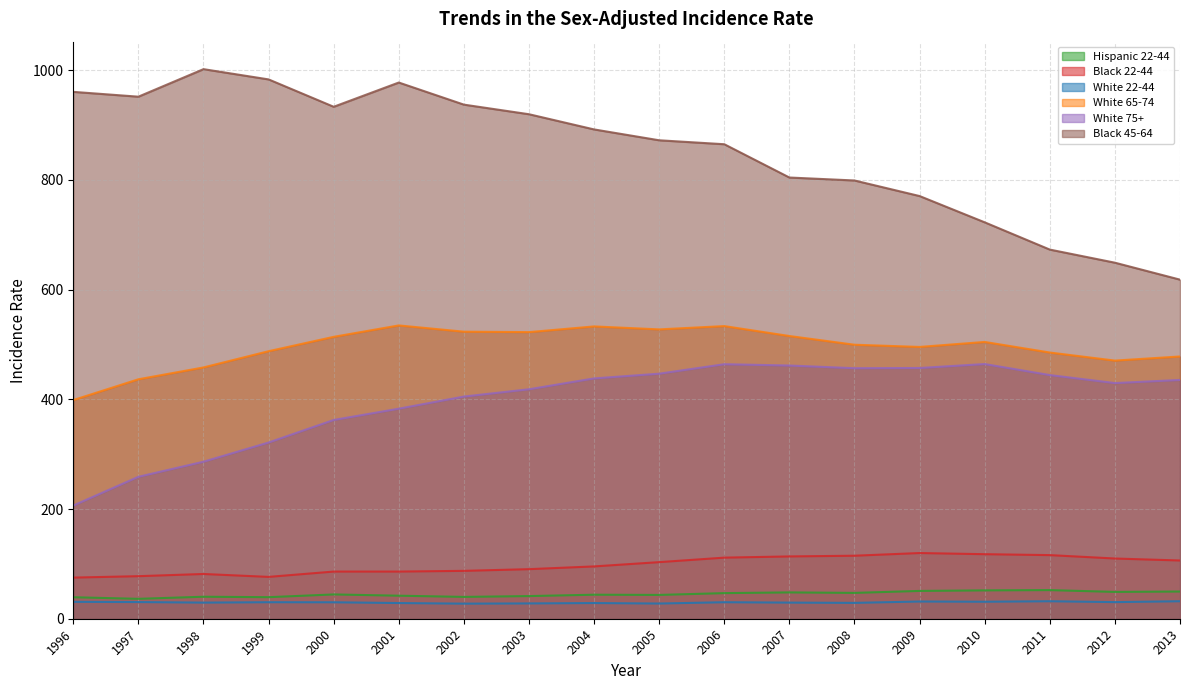

Does the chart have visible grid lines?

Yes